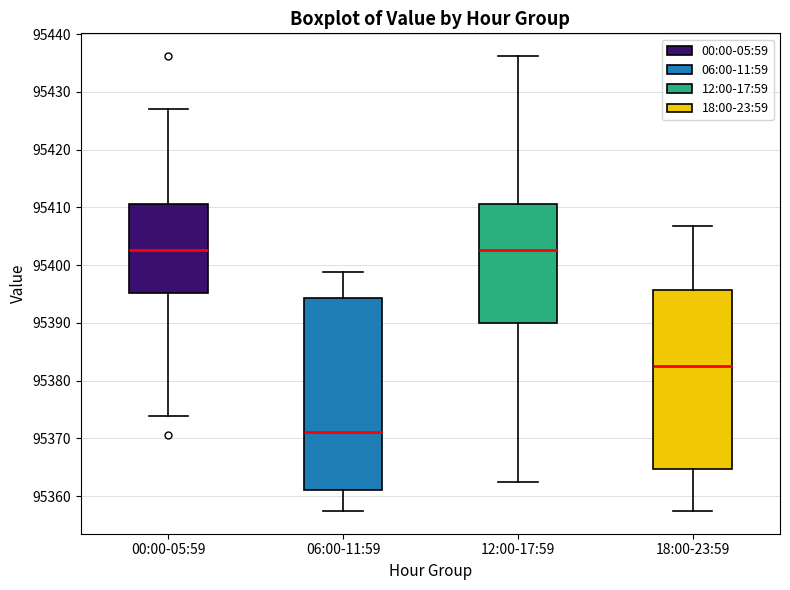

Reading left to right, read every box against the y-axis: the position of its median line, the range the box covers, and the ends of its whiskers. The values are not printed on the chart, so give them approximately, as read against the axis.

00:00-05:59: median 95403, box 95395 to 95411, whiskers 95374 to 95427
06:00-11:59: median 95371, box 95361 to 95394, whiskers 95357 to 95399
12:00-17:59: median 95403, box 95390 to 95411, whiskers 95363 to 95436
18:00-23:59: median 95382, box 95365 to 95396, whiskers 95357 to 95407